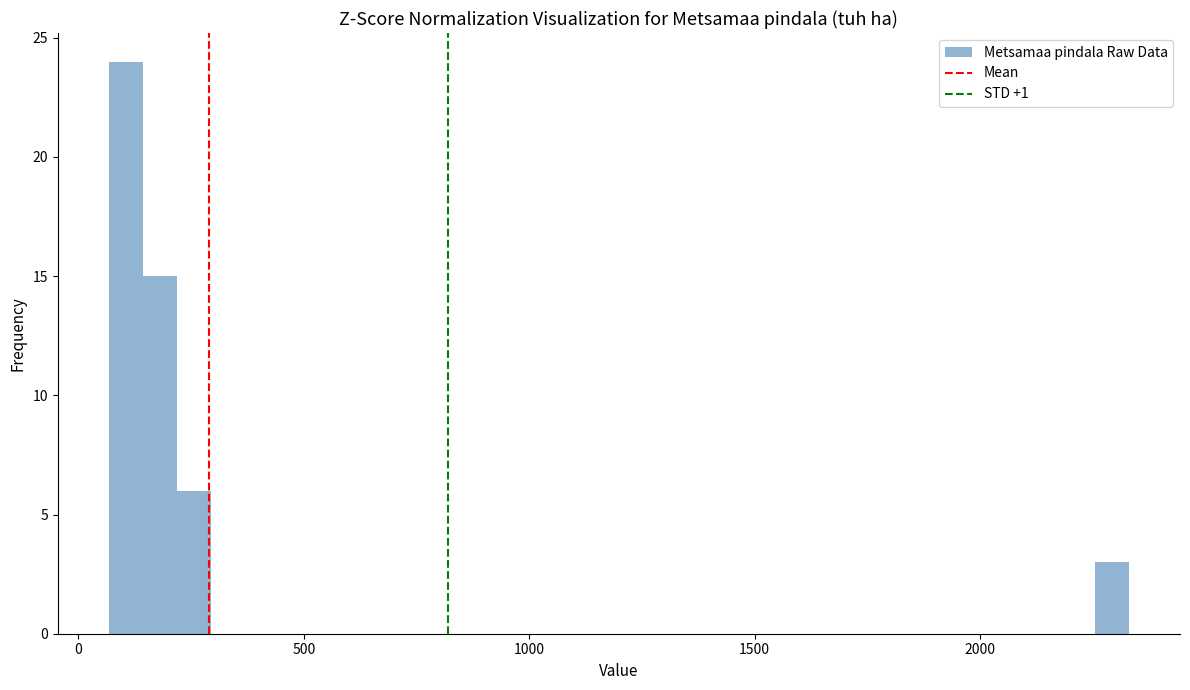

Around what value on the x-axis is the tallest bar? Give the approximate position of its centre, as read against the axis.

100